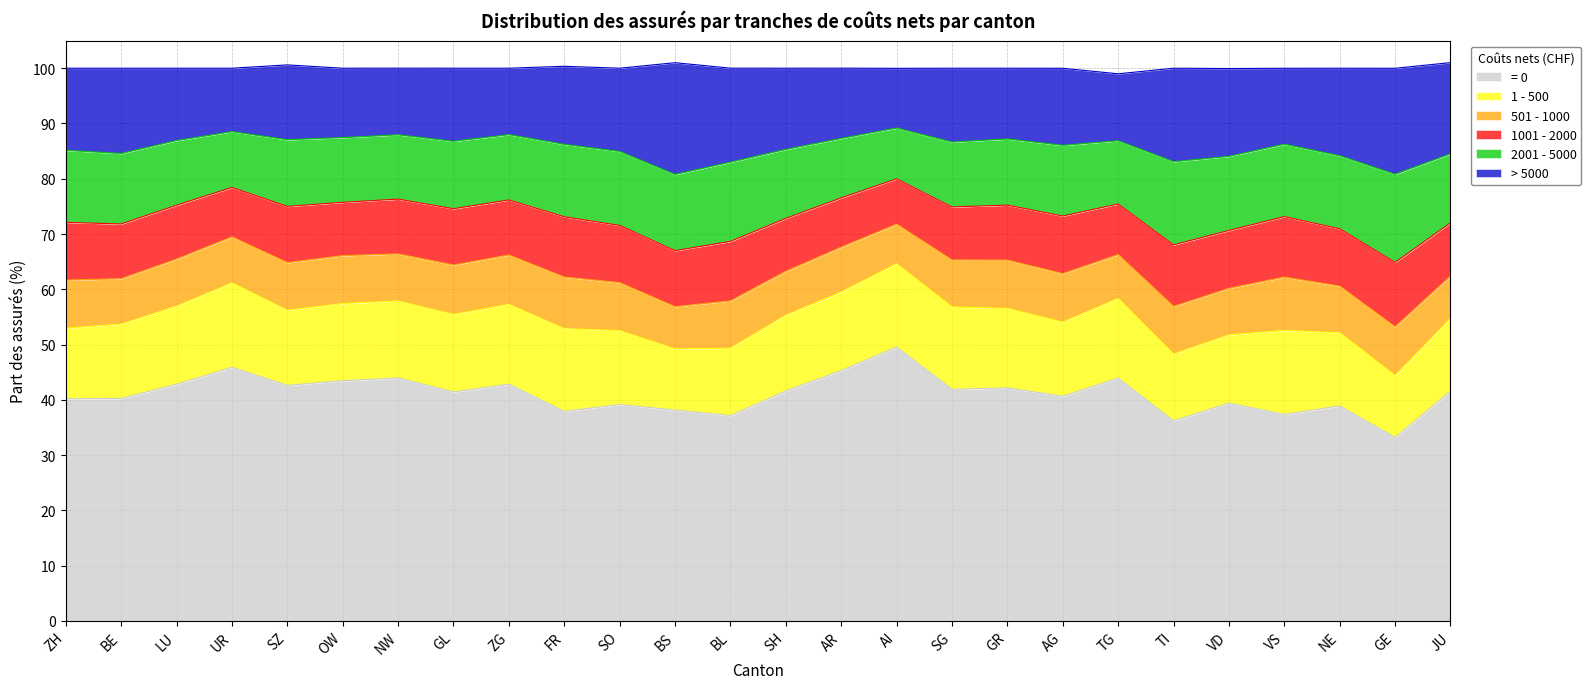

How many interior local peaks does the = 0 series have?

9